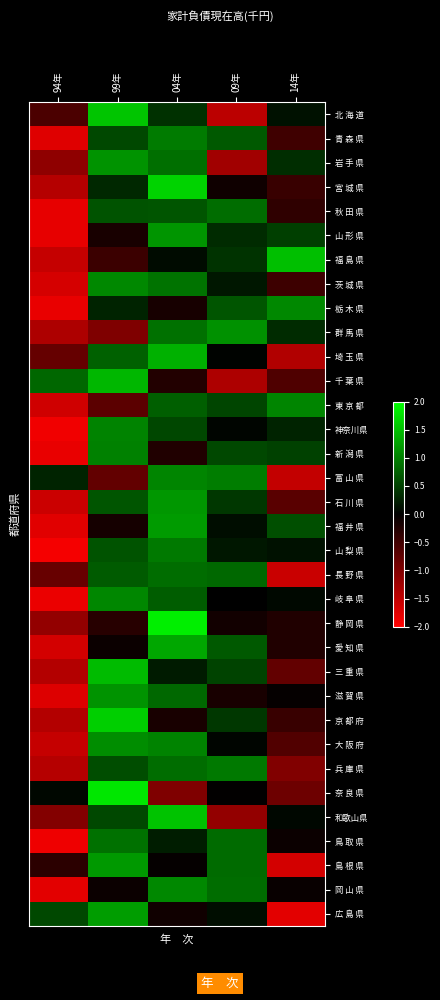

How many categories are shown in the chart?

5